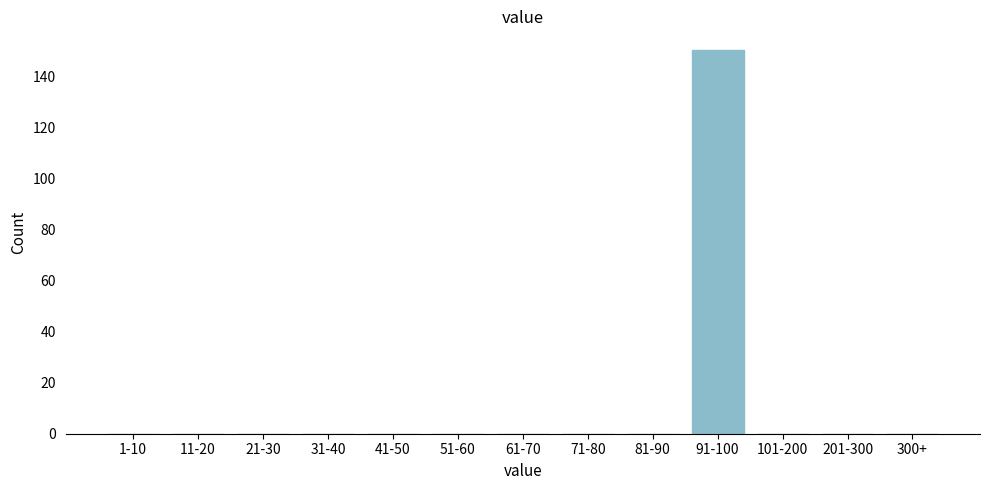

Reading left to right, extract all data points from this chart.

1-10=0	11-20=0	21-30=0	31-40=0	41-50=0	51-60=0	61-70=0	71-80=0	81-90=0	91-100=150	101-200=0	201-300=0	300+=0